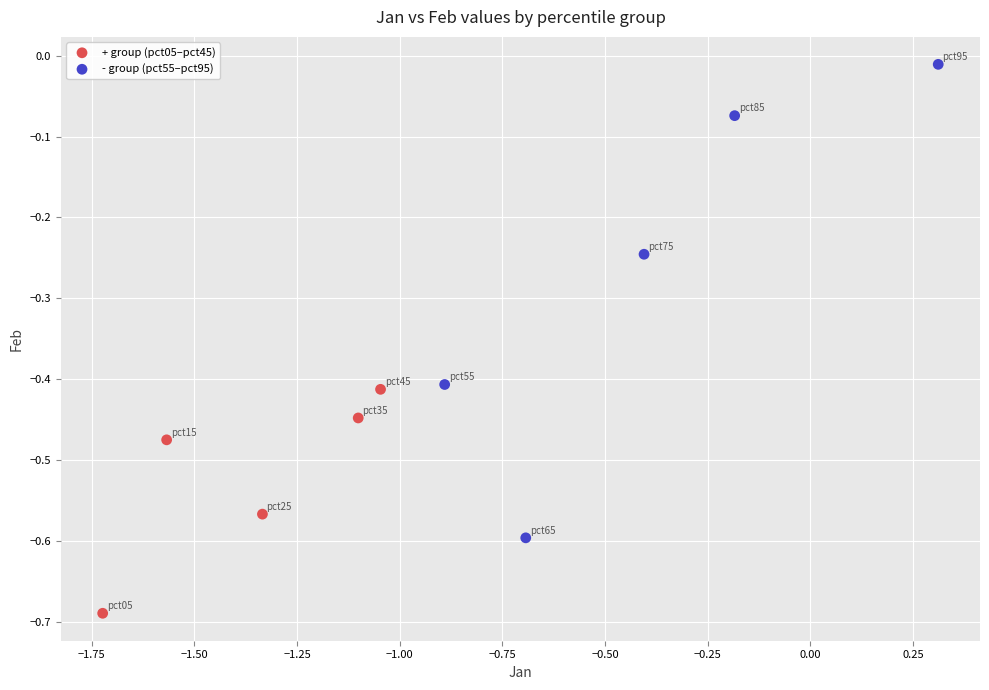

Which series reaches the maximum Y coordinate?

- group (pct55–pct95)